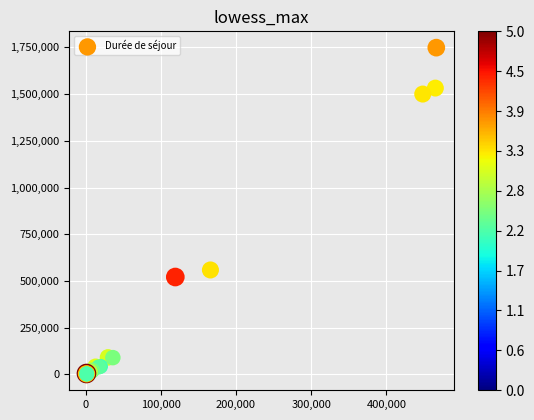

What Y value in the scatter plot is closest to 875620?

559024